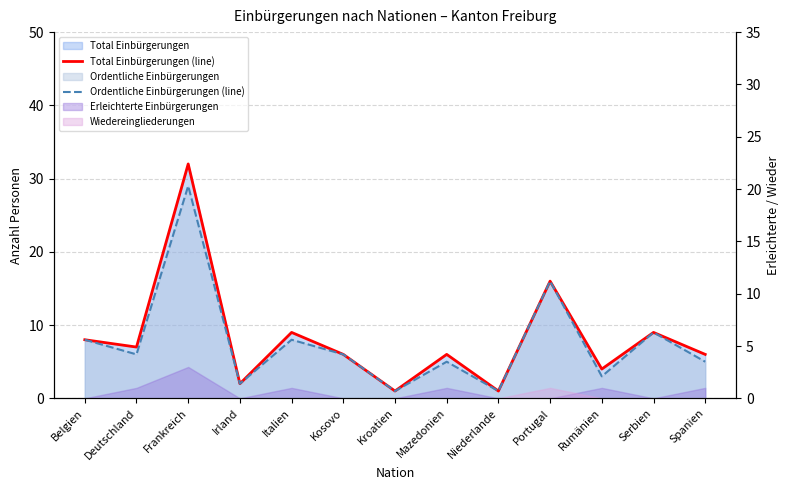

Does the chart have visible grid lines?

Yes